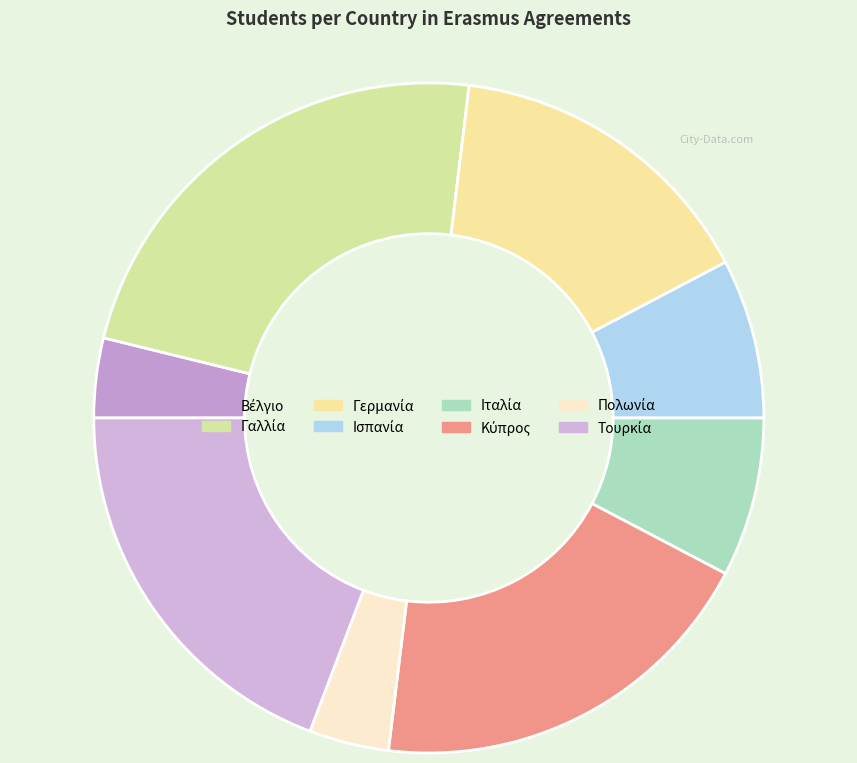

What is the change in value from Πολωνία to Τουρκία?

+4